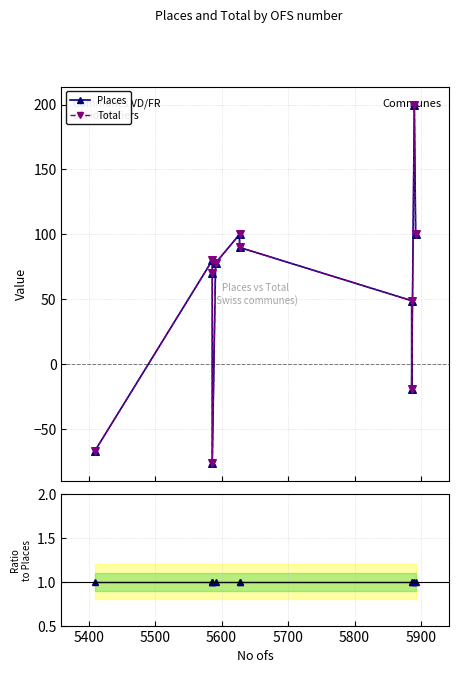

Which series contains the highest Y value?

Places